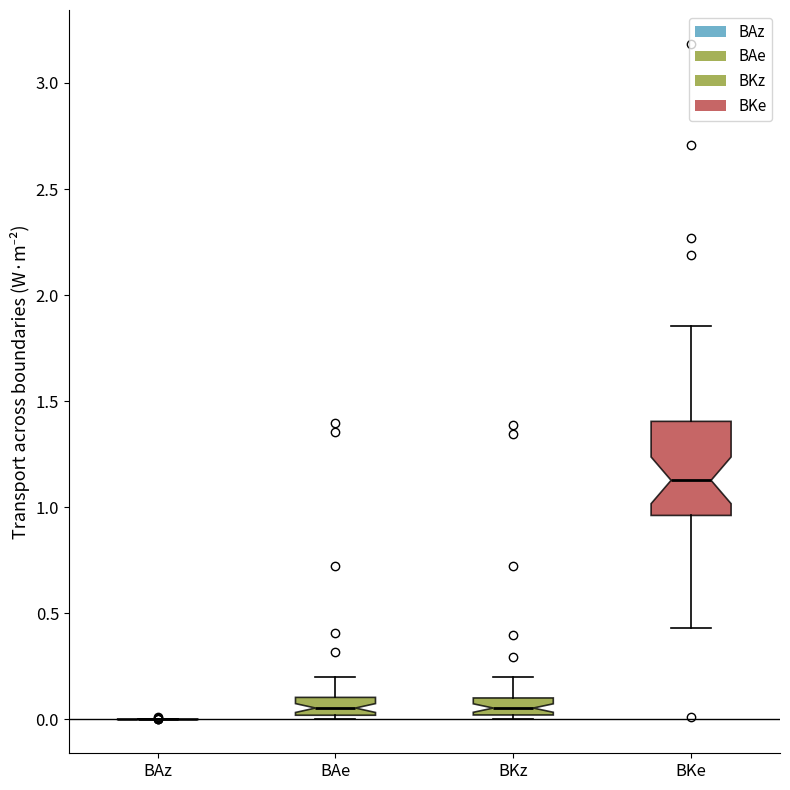

Reading left to right, transcribe this box plot: for each box, give where its median line is, the range the box spans, and where its two whiskers end, as read against the y-axis. The values are not printed on the chart, so give them approximately, as read against the axis.

BAz: box collapsed to a line at 0.00, whiskers 0.00 to 0.00
BAe: median 0.05, box 0.00 to 0.10, whiskers 0.00 (just below the box's lower edge) to 0.20
BKz: median 0.05, box 0.00 to 0.10, whiskers 0.00 (just below the box's lower edge) to 0.20
BKe: median 1.15, box 0.95 to 1.40, whiskers 0.45 to 1.85